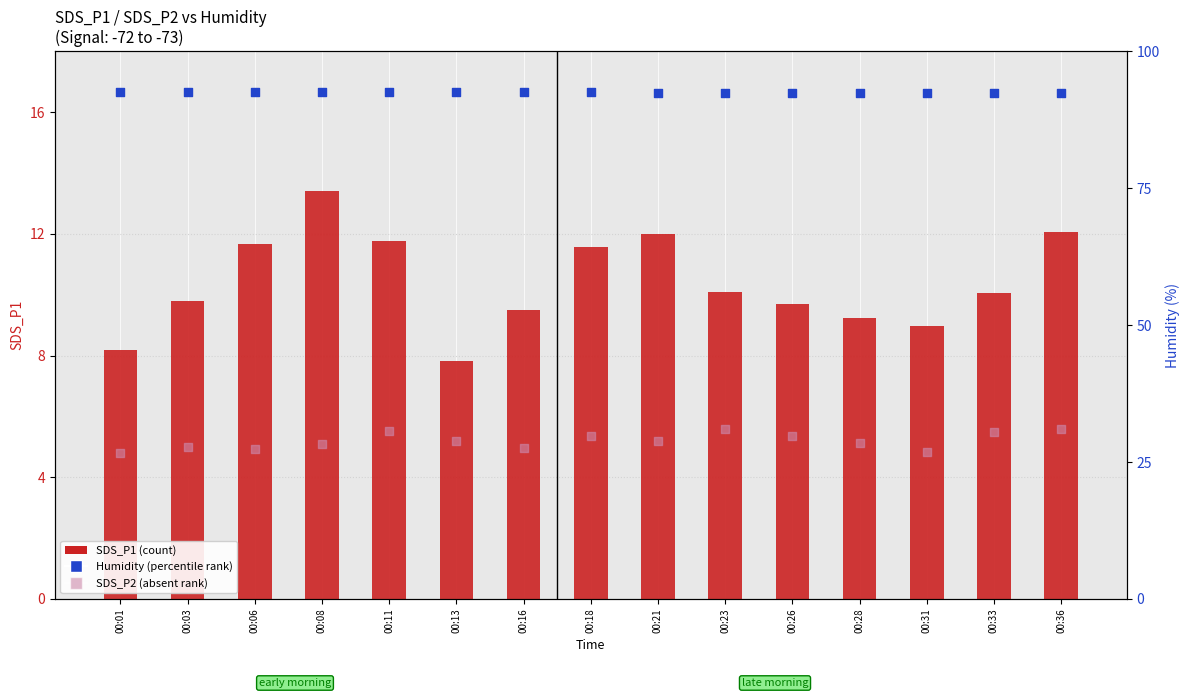

Is the value of SDS_P2 (absent rank) at 00:33 greater than the value of Humidity (percentile rank) at 00:21?

No